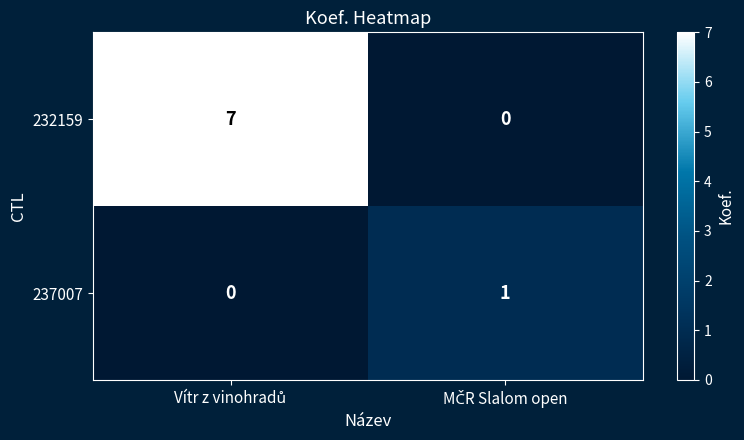

Rank the series by their average value, from highest to lowest.

232159, 237007